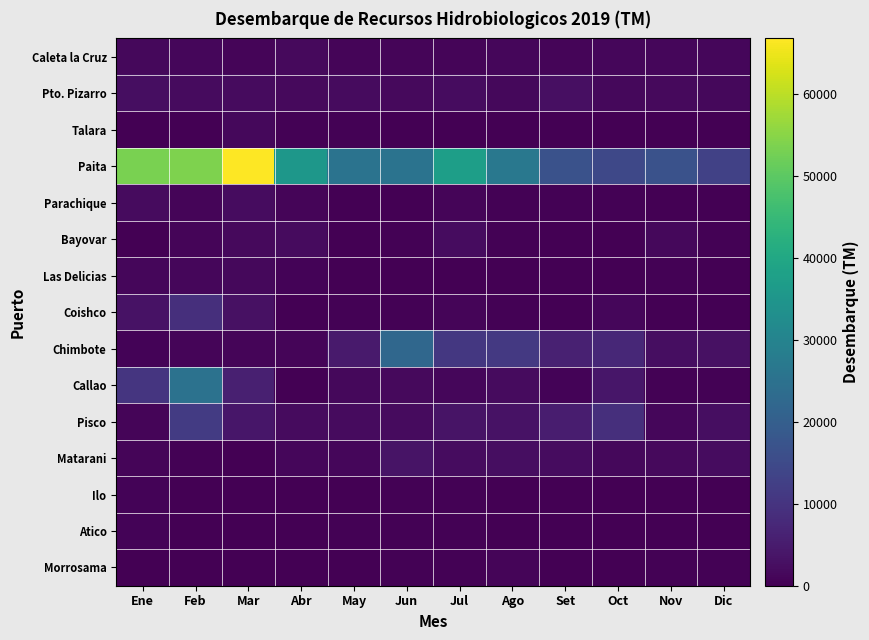

What is the difference between the highest and lowest values at Abr?

35209.7